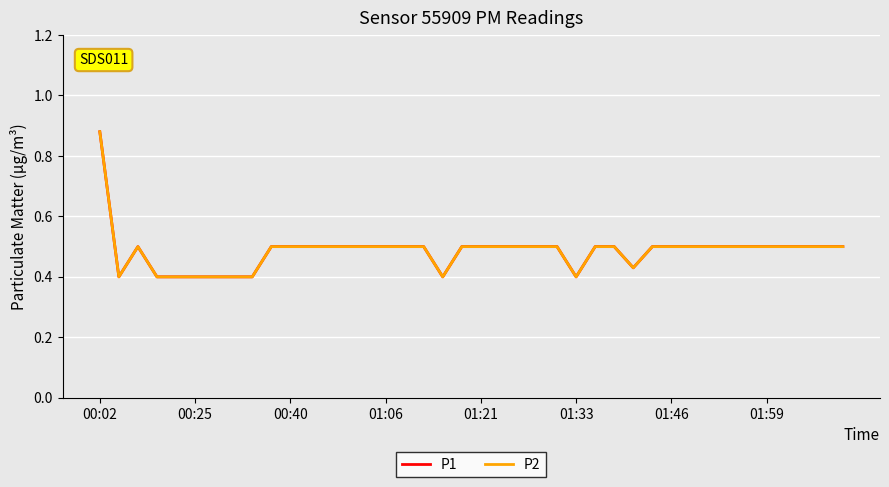

Which category has the lowest value across all series?

00:25